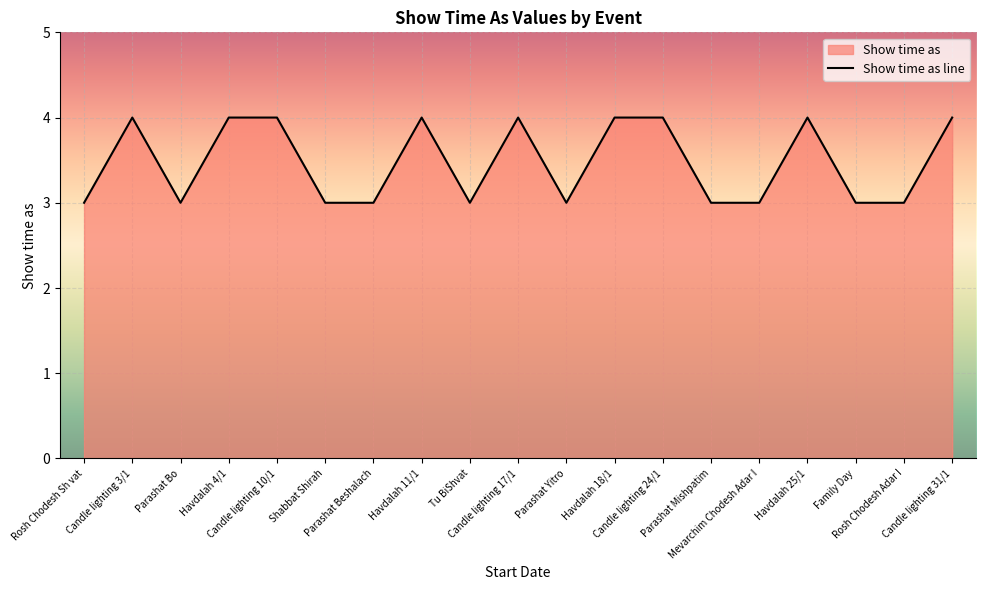

The chart shows a value of 5 at Parashat Yitro. True or false?

False